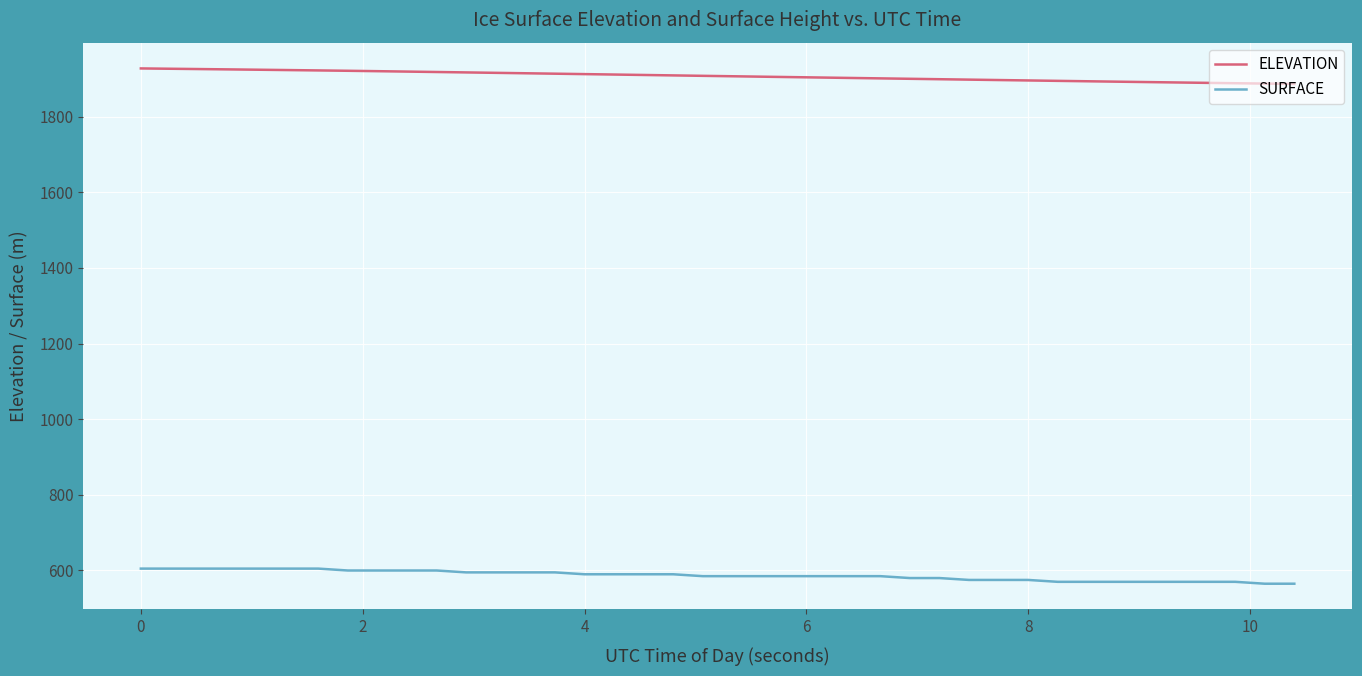

Which series has the largest total across all categories?

ELEVATION